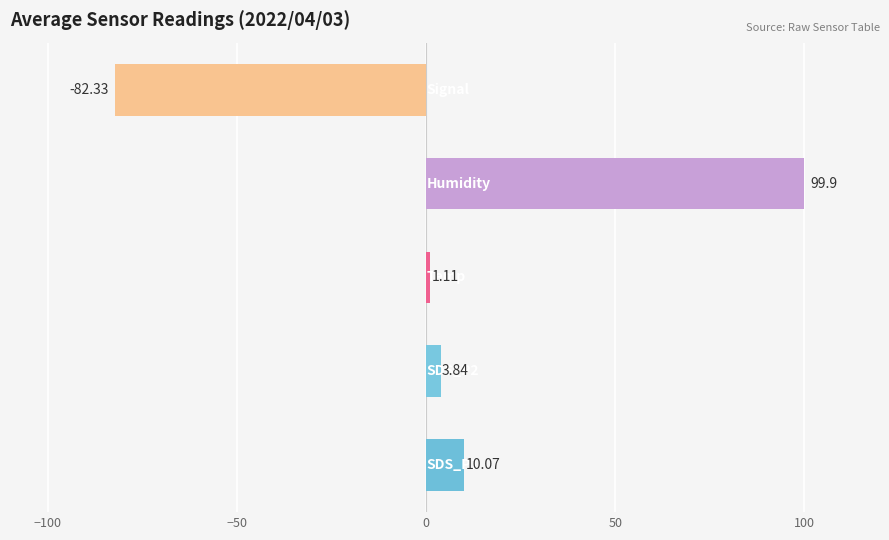

What is the difference between the maximum and minimum values?

182.2